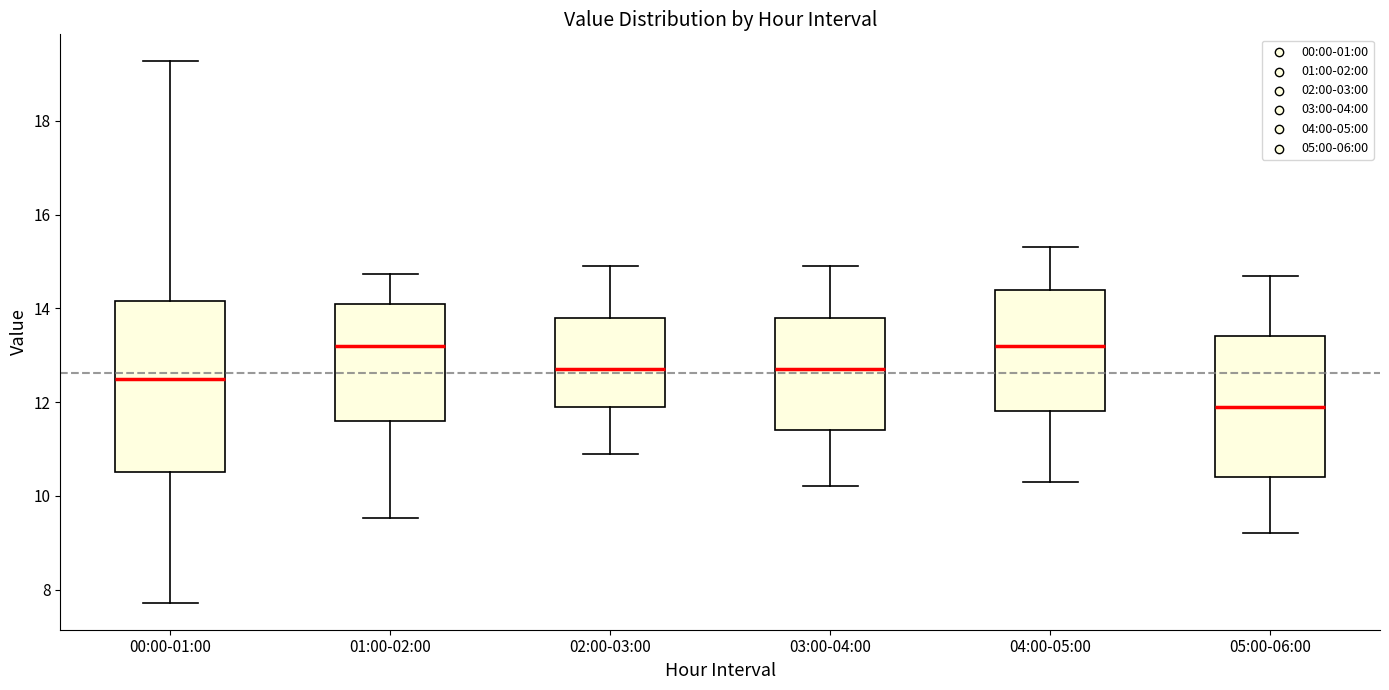

Reading left to right, read every box against the y-axis: the position of its median line, the range the box covers, and the ends of its whiskers. The values are not printed on the chart, so give them approximately, as read against the axis.

00:00-01:00: median 12.6, box 10.6 to 14.2, whiskers 7.8 to 19.2
01:00-02:00: median 13.2, box 11.6 to 14.2, whiskers 9.6 to 14.8
02:00-03:00: median 12.8, box 12.0 to 13.8, whiskers 11.0 to 15.0
03:00-04:00: median 12.8, box 11.4 to 13.8, whiskers 10.2 to 15.0
04:00-05:00: median 13.2, box 11.8 to 14.4, whiskers 10.4 to 15.4
05:00-06:00: median 12.0, box 10.4 to 13.4, whiskers 9.2 to 14.8